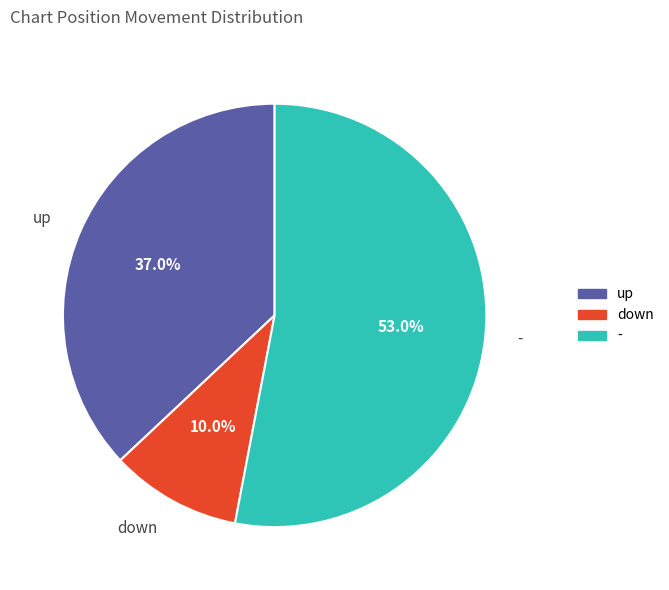

How much of the chart is everything except down?

90.0%